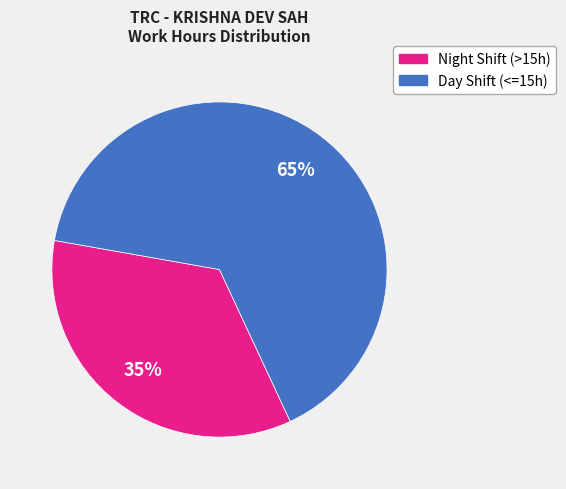

To the nearest percent, what is the average slice percentage?

50%